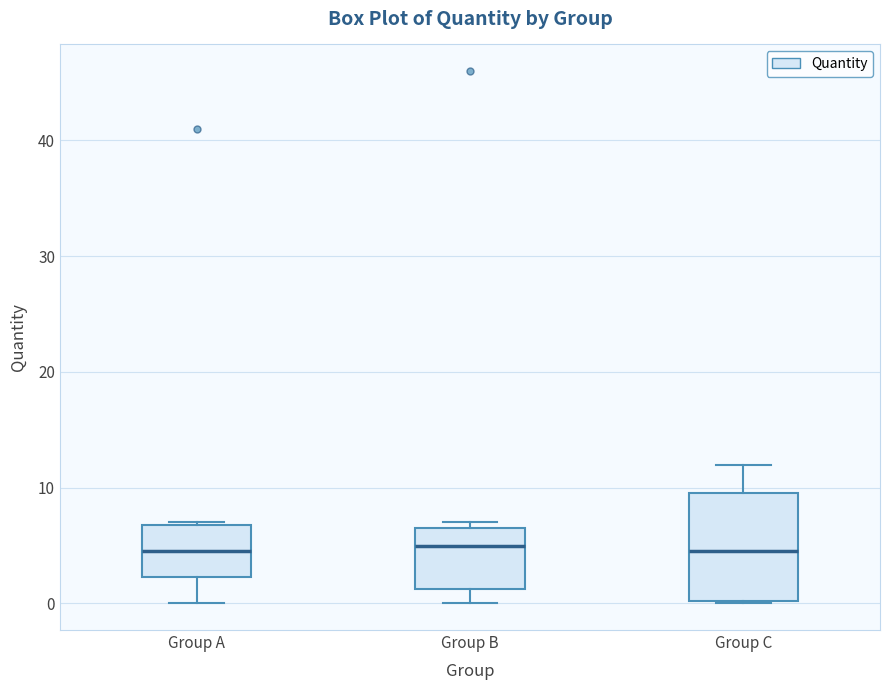

Reading left to right, transcribe this box plot: for each box, give where its median line is, the range the box spans, and where its two whiskers end, as read against the y-axis. The values are not printed on the chart, so give them approximately, as read against the axis.

Group A: median 5, box 2 to 7, whiskers 0 to 7
Group B: median 5, box 1 to 7, whiskers 0 to 7 (just above the box's upper edge)
Group C: median 5, box 0 to 10, whiskers 0 to 12